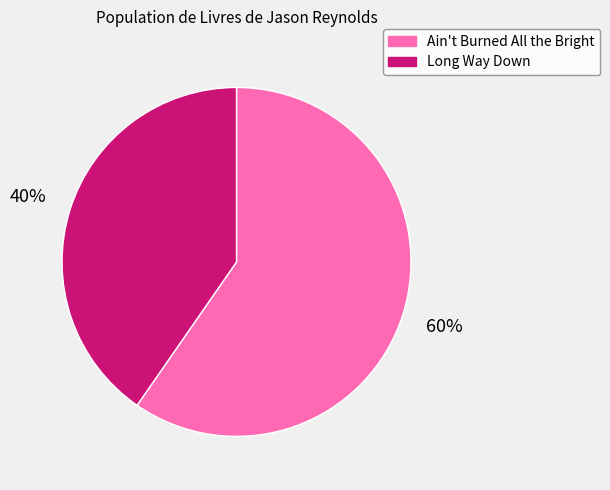

Which has a higher value, Ain't Burned All the Bright or Long Way Down?

Ain't Burned All the Bright